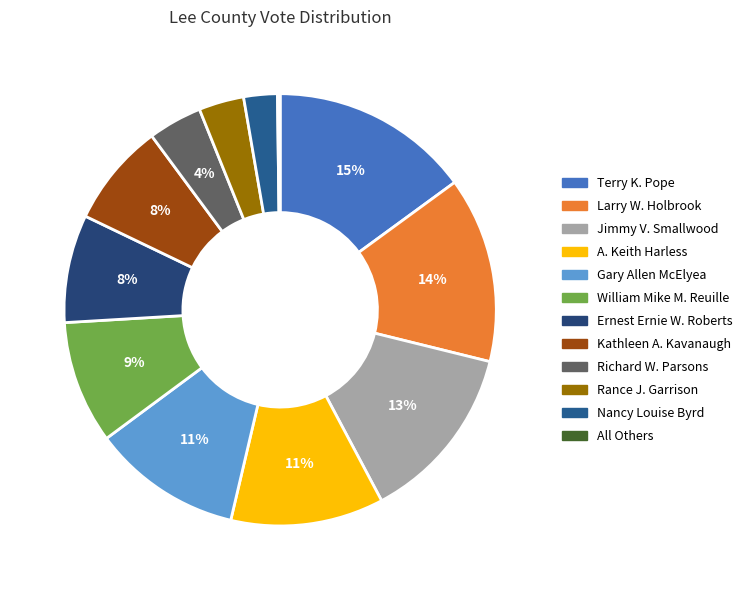

To the nearest percent, what percentage of the pie is Larry W. Holbrook?

14%